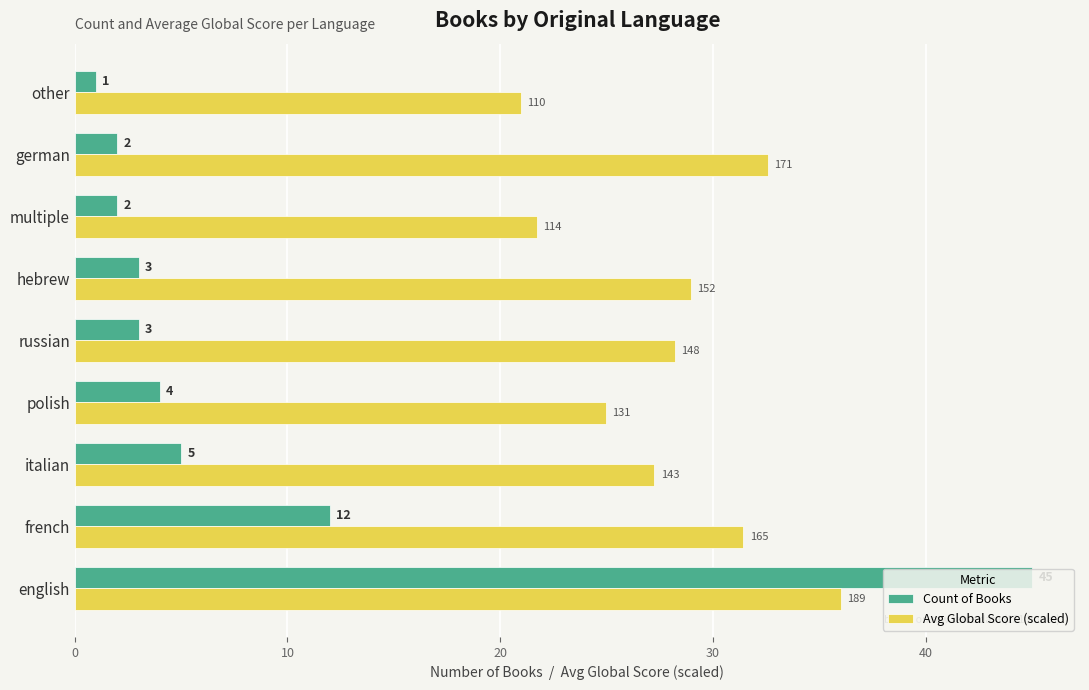

Between french and other, which series saw the biggest shift?

Count of Books